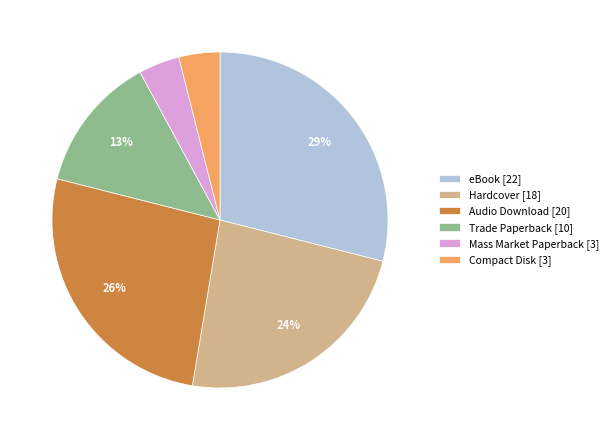

Do eBook [22] and Hardcover [18] together represent more than half of the pie?

Yes